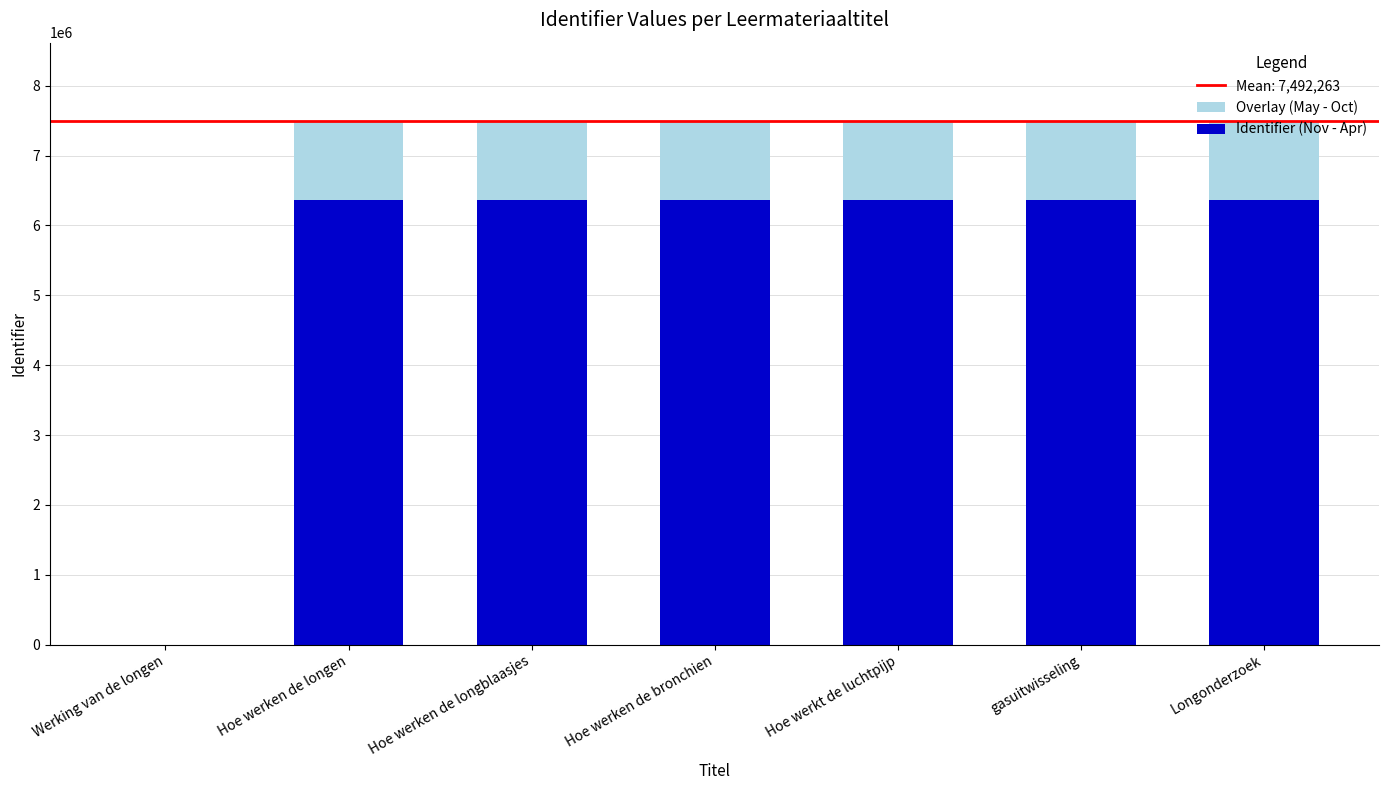

How many values in Identifier (Nov - Apr) are above zero?

6